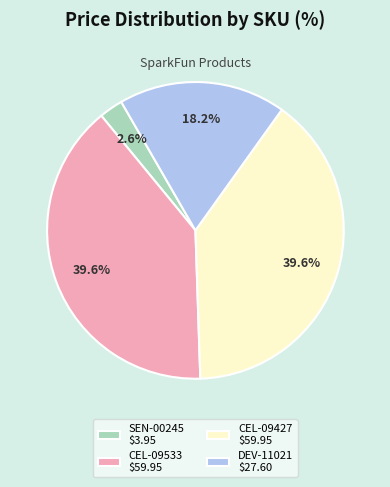

Is it true that CEL-09533 is 54% of the pie?

False